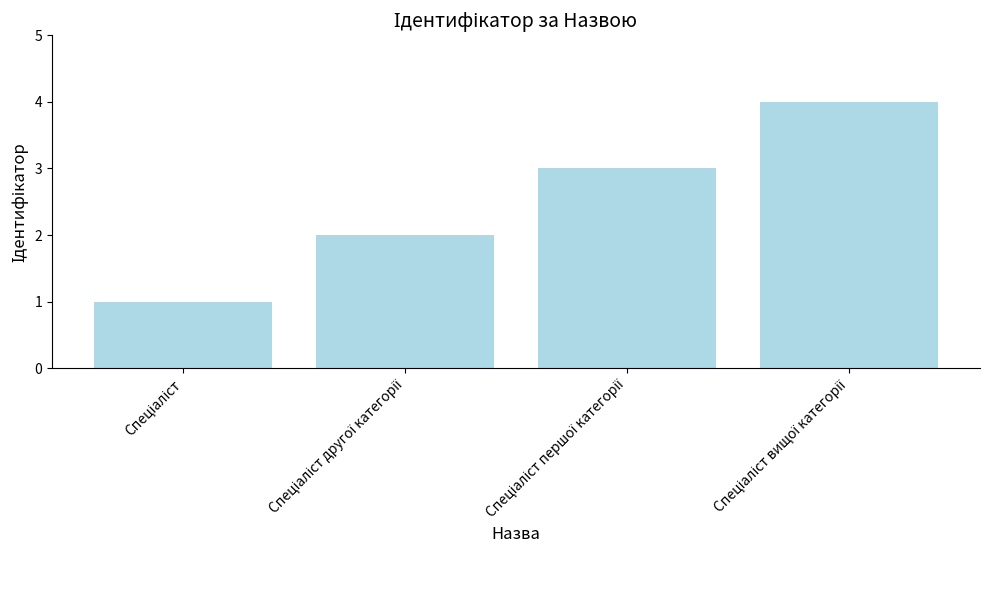

What is the difference between the maximum and minimum values?

3